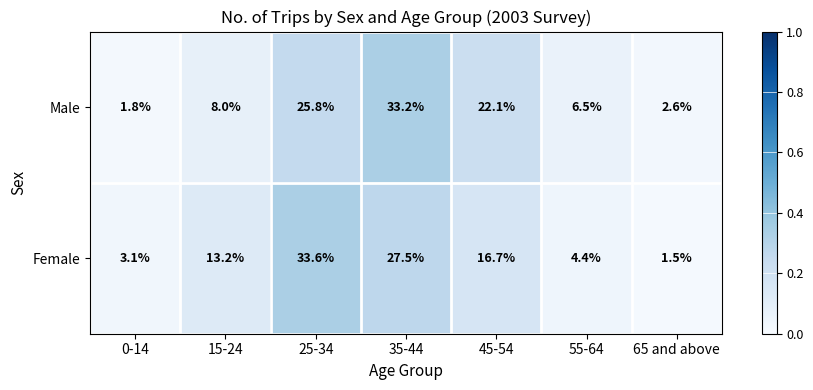

What is the sum of the Male values at 15-24 and 65 and above?

10.6